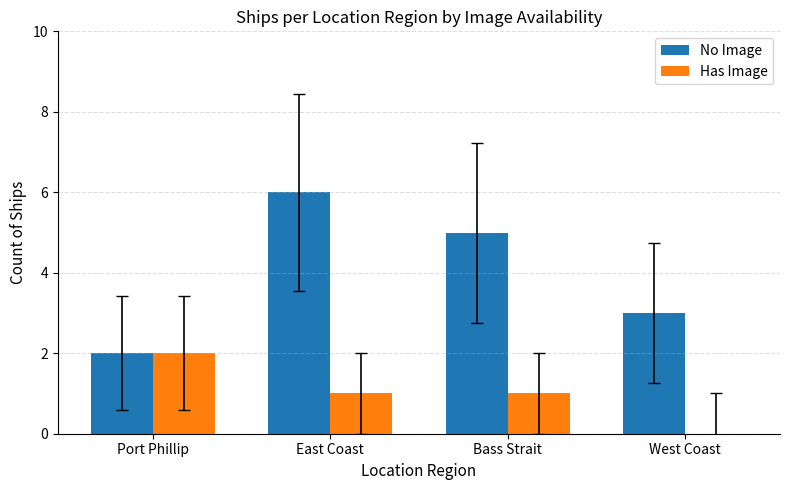

Reading right to left, list all the values displayed in this chart.

No Image: 3	5	6	2
Has Image: 0	1	1	2